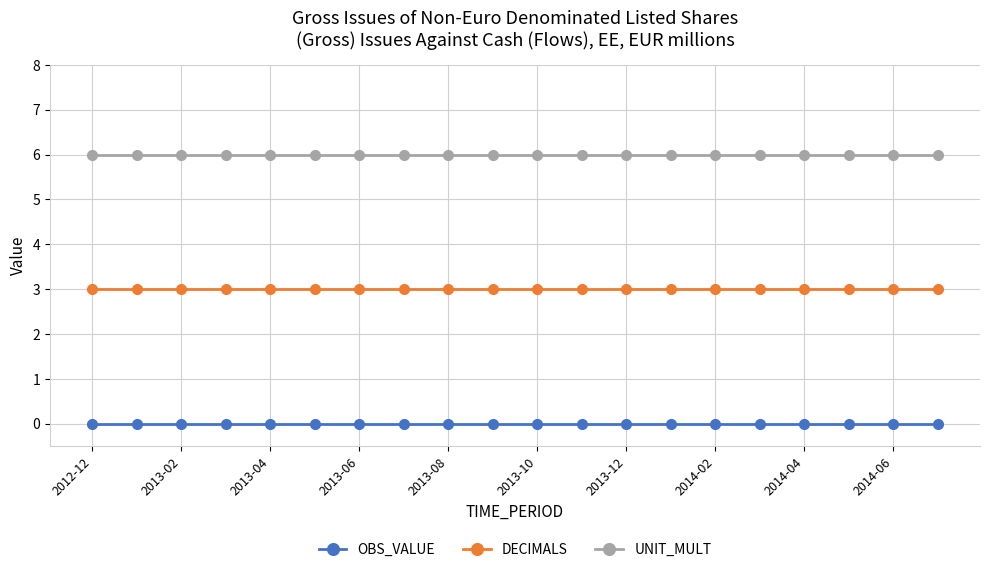

True or false: UNIT_MULT and OBS_VALUE cross at least once.

False